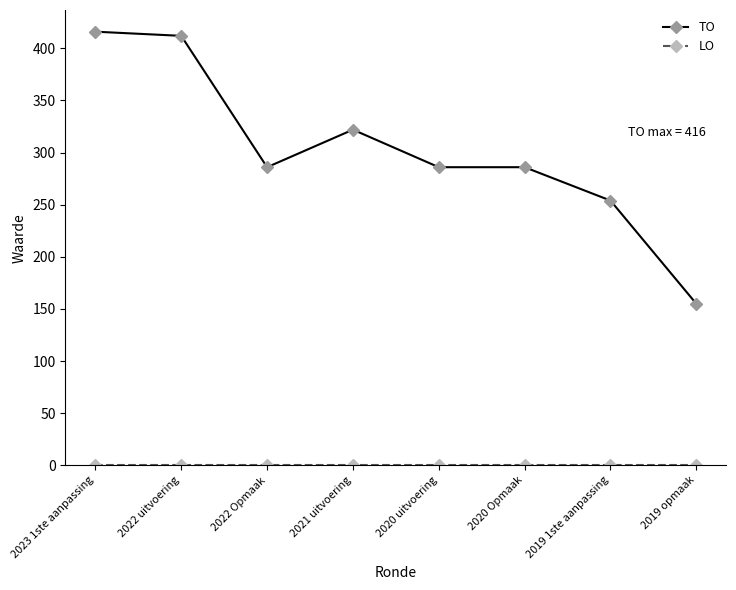

The value of TO at 2020 uitvoering is 436. True or false?

False